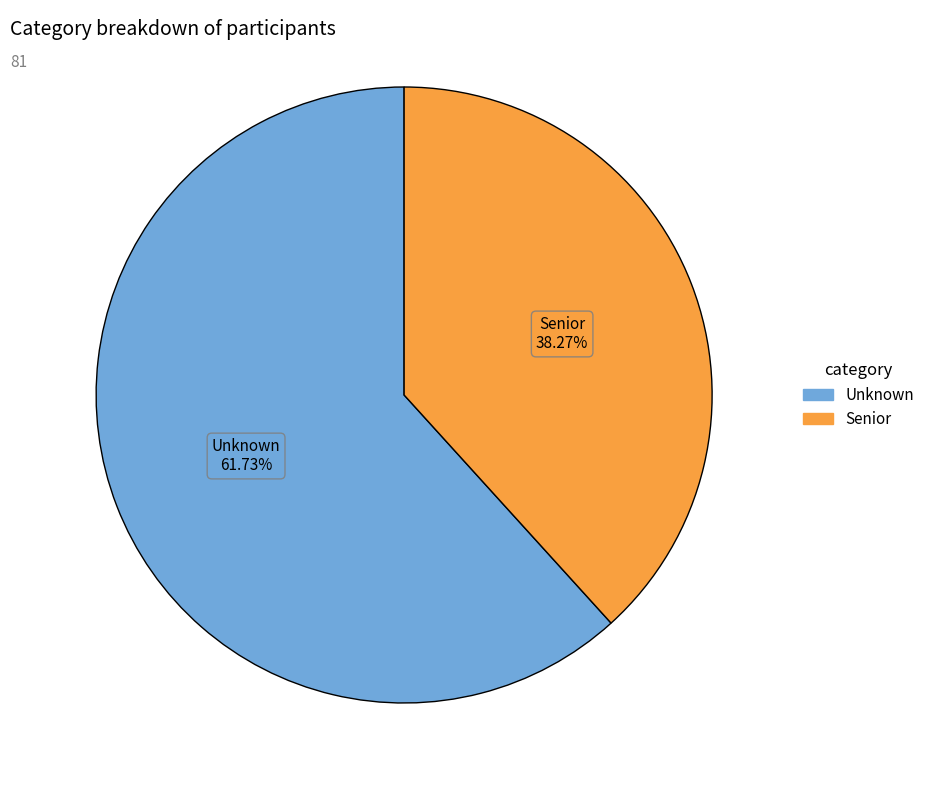

Is there a majority slice in this chart?

Yes